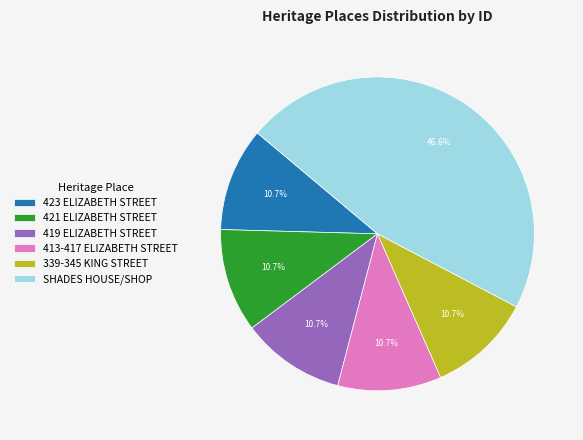

Which slice is the largest?

SHADES HOUSE/SHOP